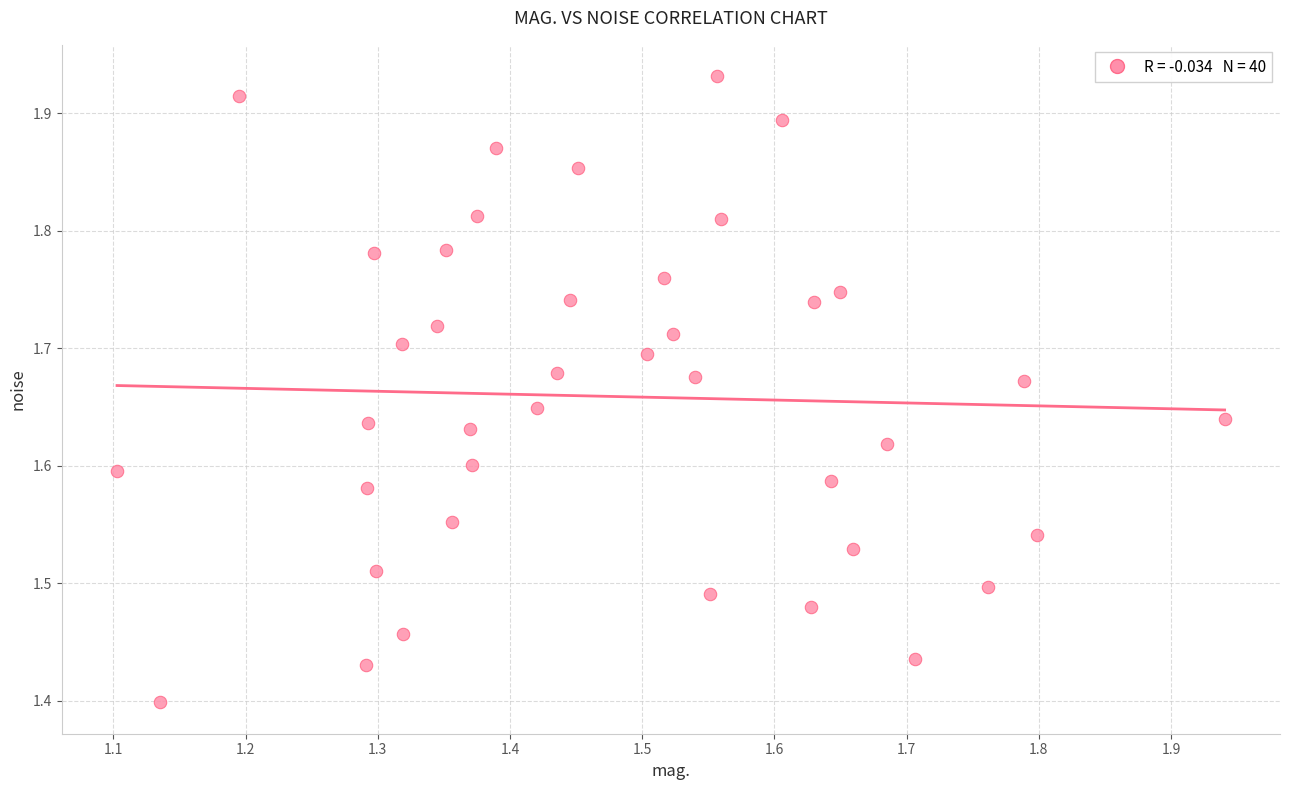

What is the range of X values (max minus min)?

0.8